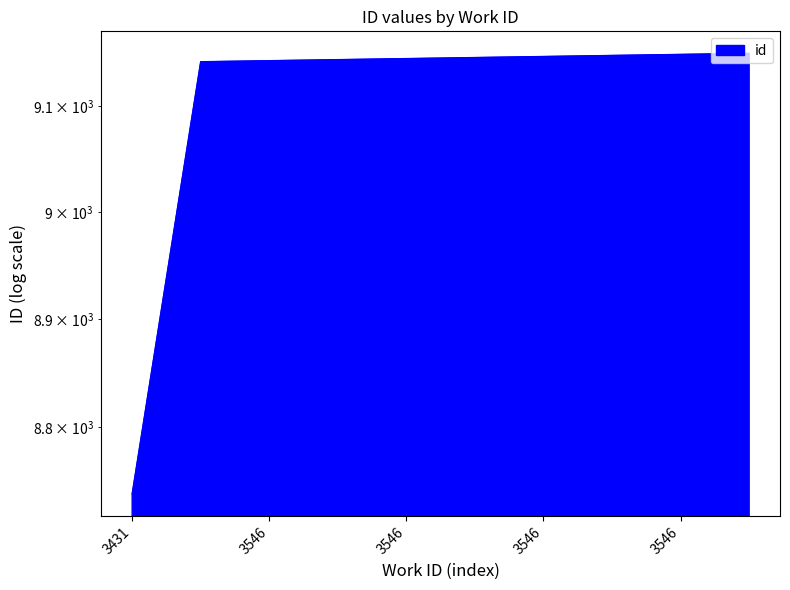

At which category does the chart reach its minimum across all series?

3431